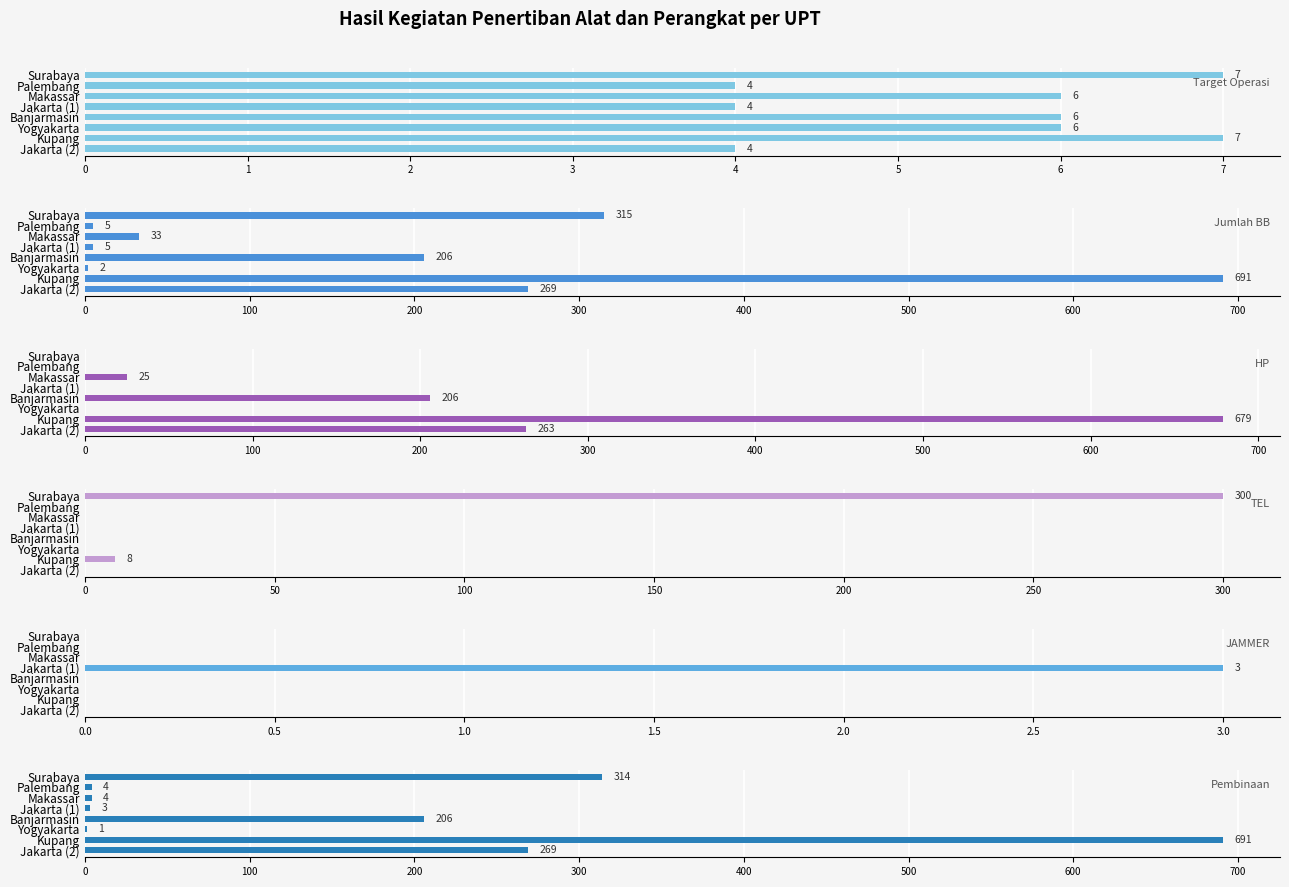

True or false: JAMMER has a value of 0 at Makassar.

True